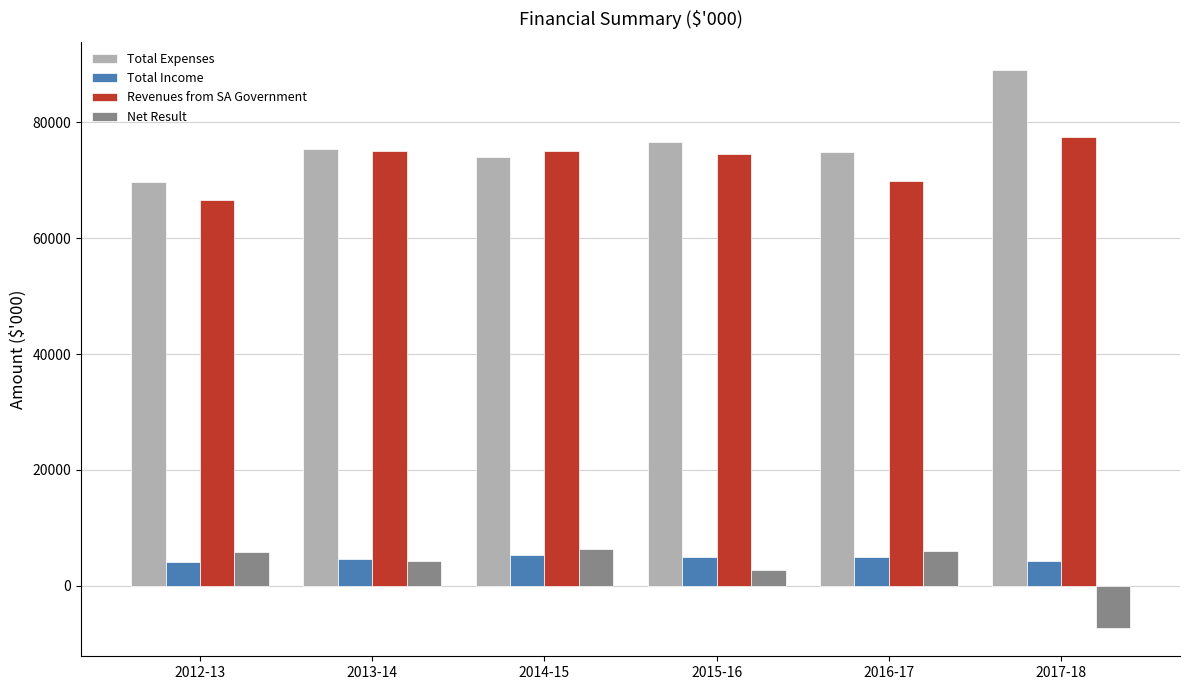

What is the sum of the Revenues from SA Government values at 2013-14 and 2017-18?

152345